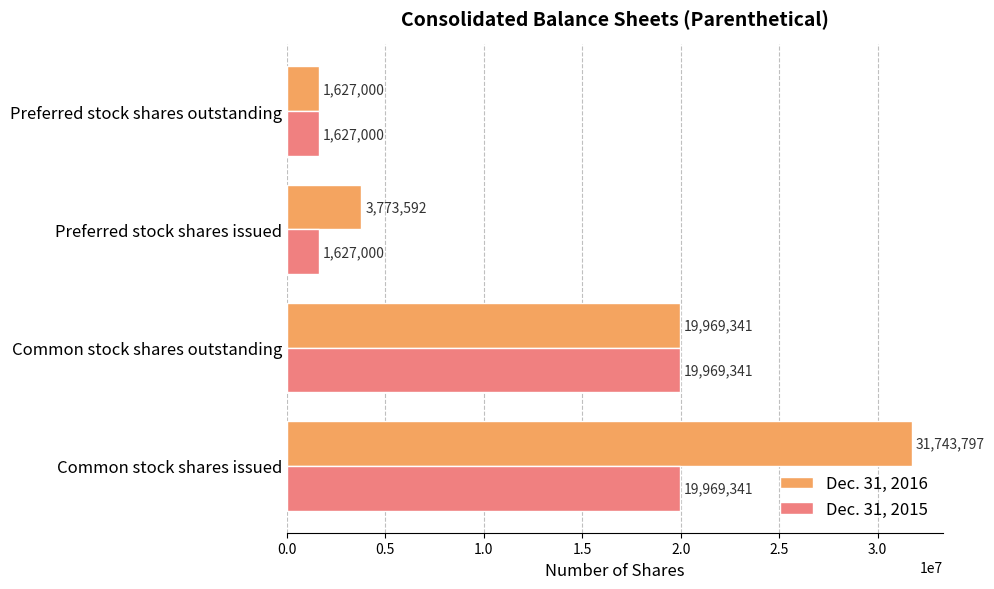

At how many categories does at least one series exceed 29398367?

1